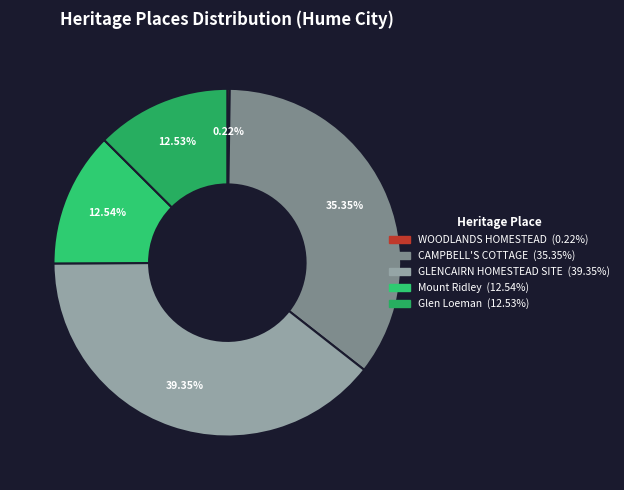

Between WOODLANDS HOMESTEAD and CAMPBELL'S COTTAGE, which is larger?

CAMPBELL'S COTTAGE